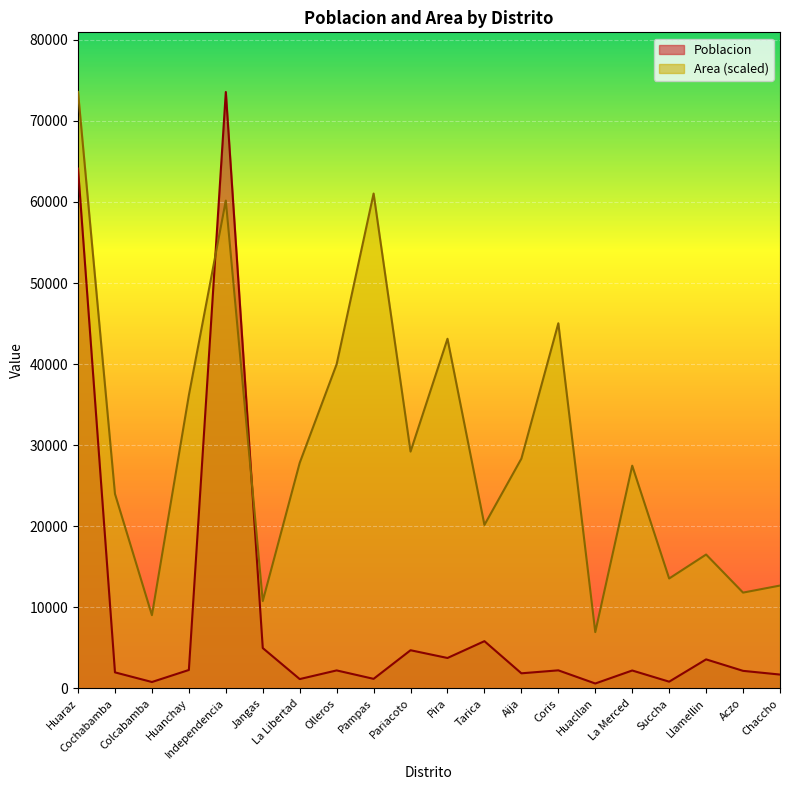

Rank the series by their average value, from highest to lowest.

Area (scaled), Poblacion